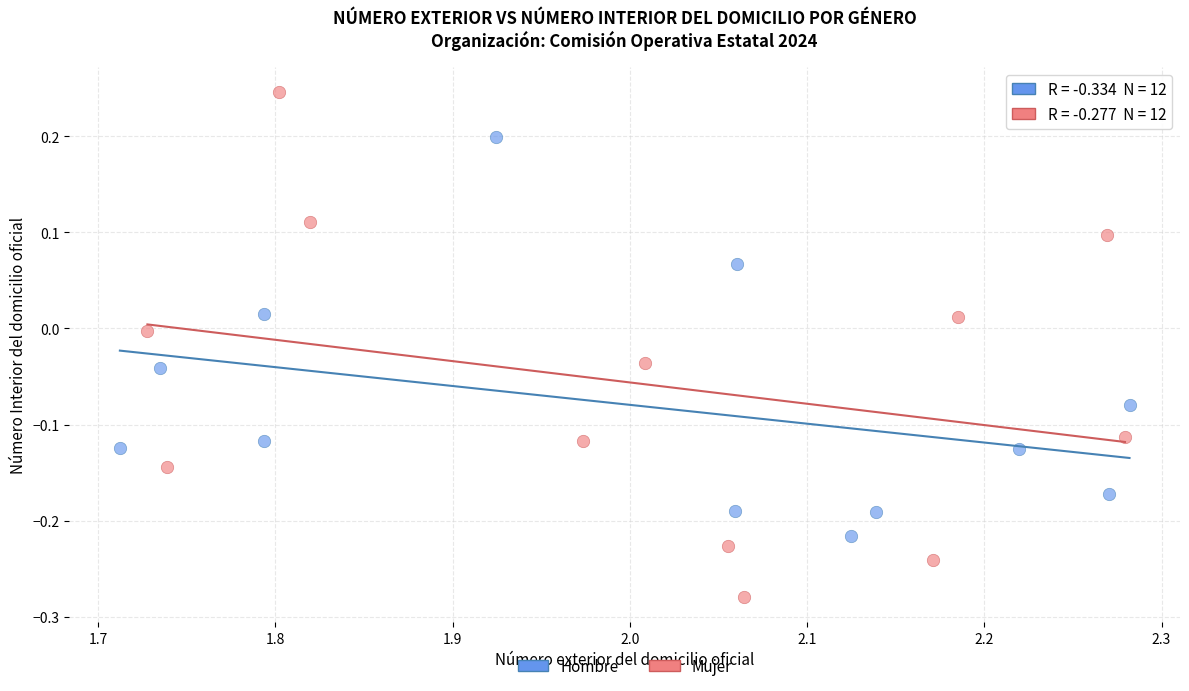

Which series reaches the minimum Y coordinate?

Mujer